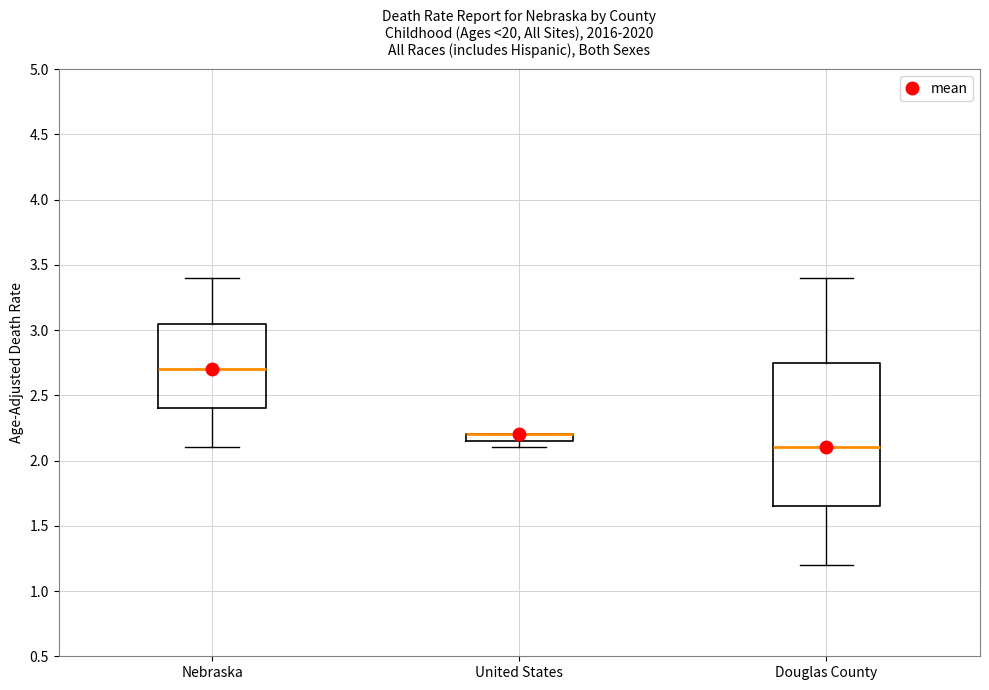

Where does the median line of the box for Nebraska sit on the y-axis? The values are not printed on the chart, so give them approximately, as read against the axis.

2.70